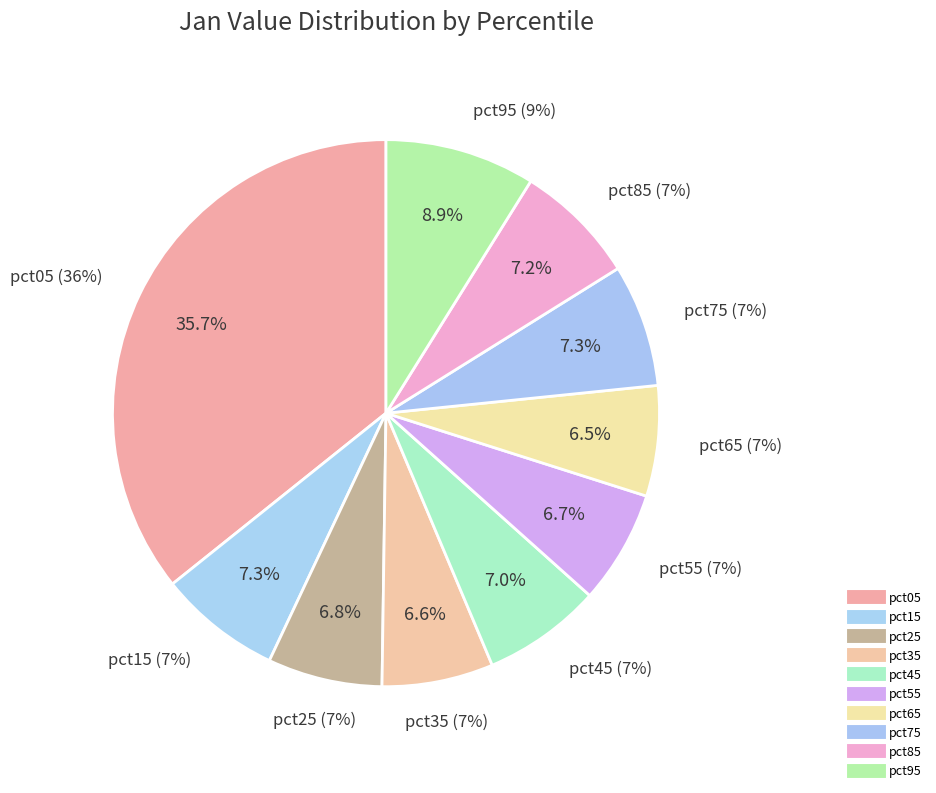

The pct25 slice represents 14% of the pie. True or false?

False